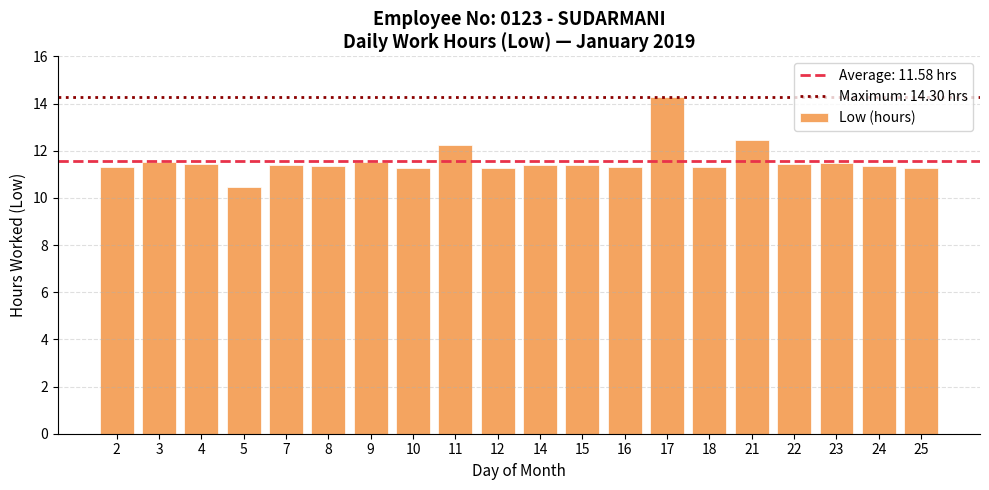

The value at 12 is 11.3. True or false?

True